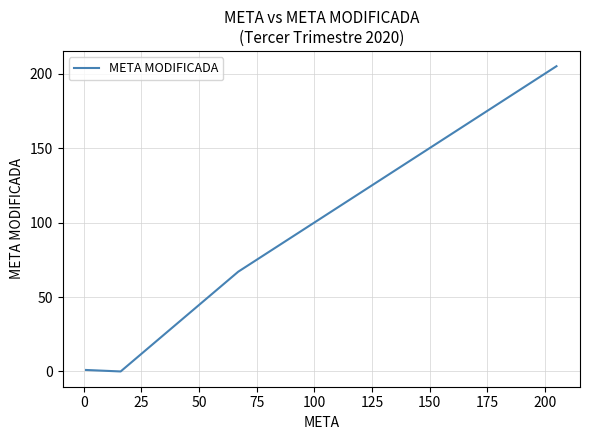

What is the greatest value displayed?

205